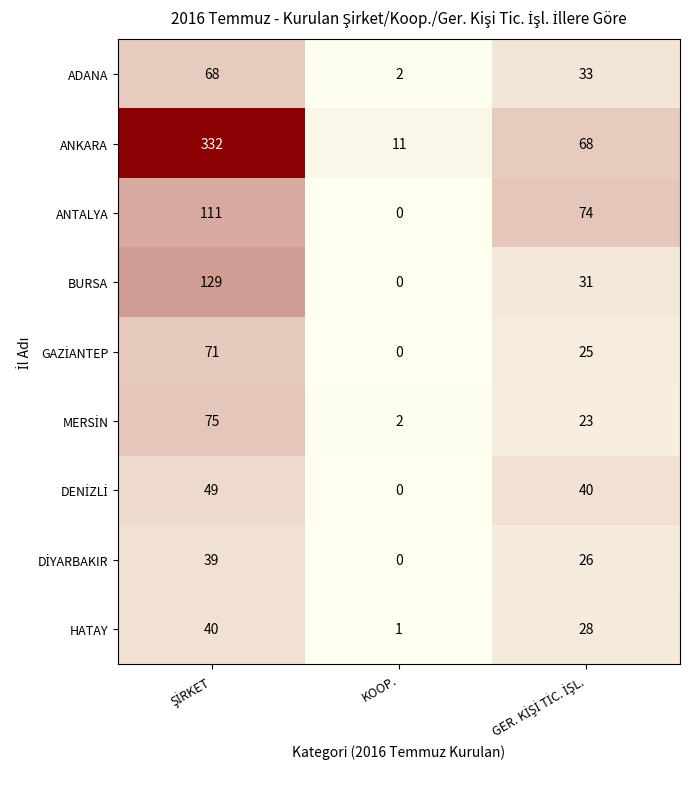

Which series has the largest range (max minus min)?

ANKARA